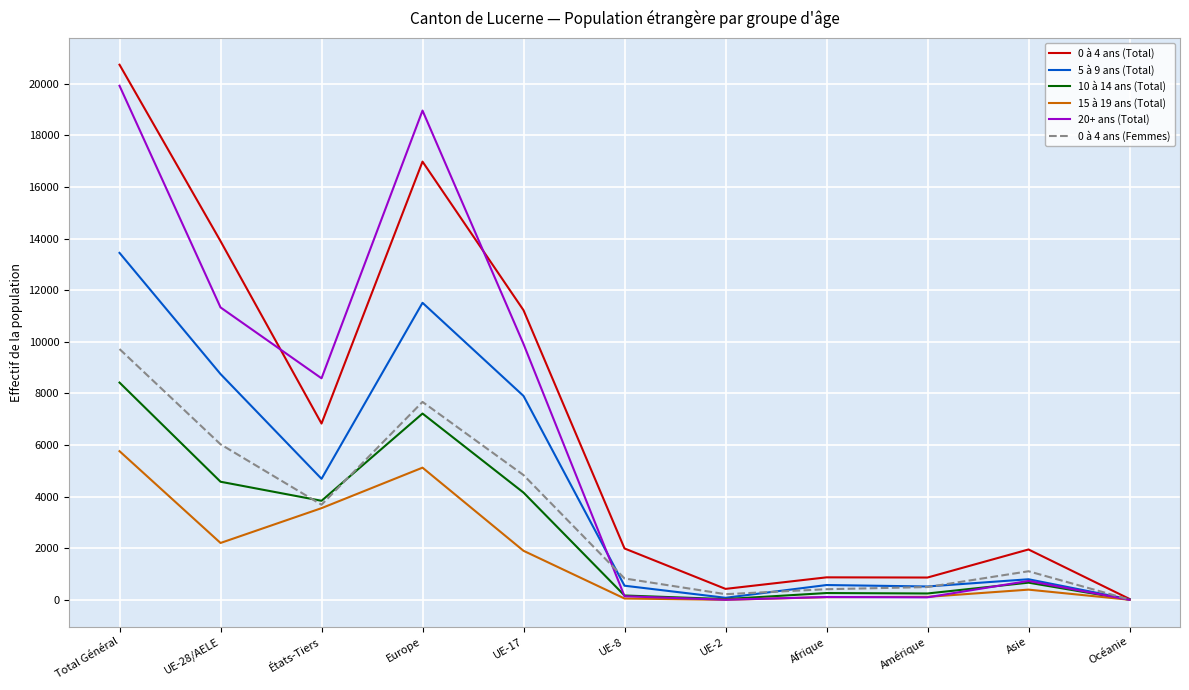

At which label does 0 à 4 ans (Total) reach its peak?

Total Général